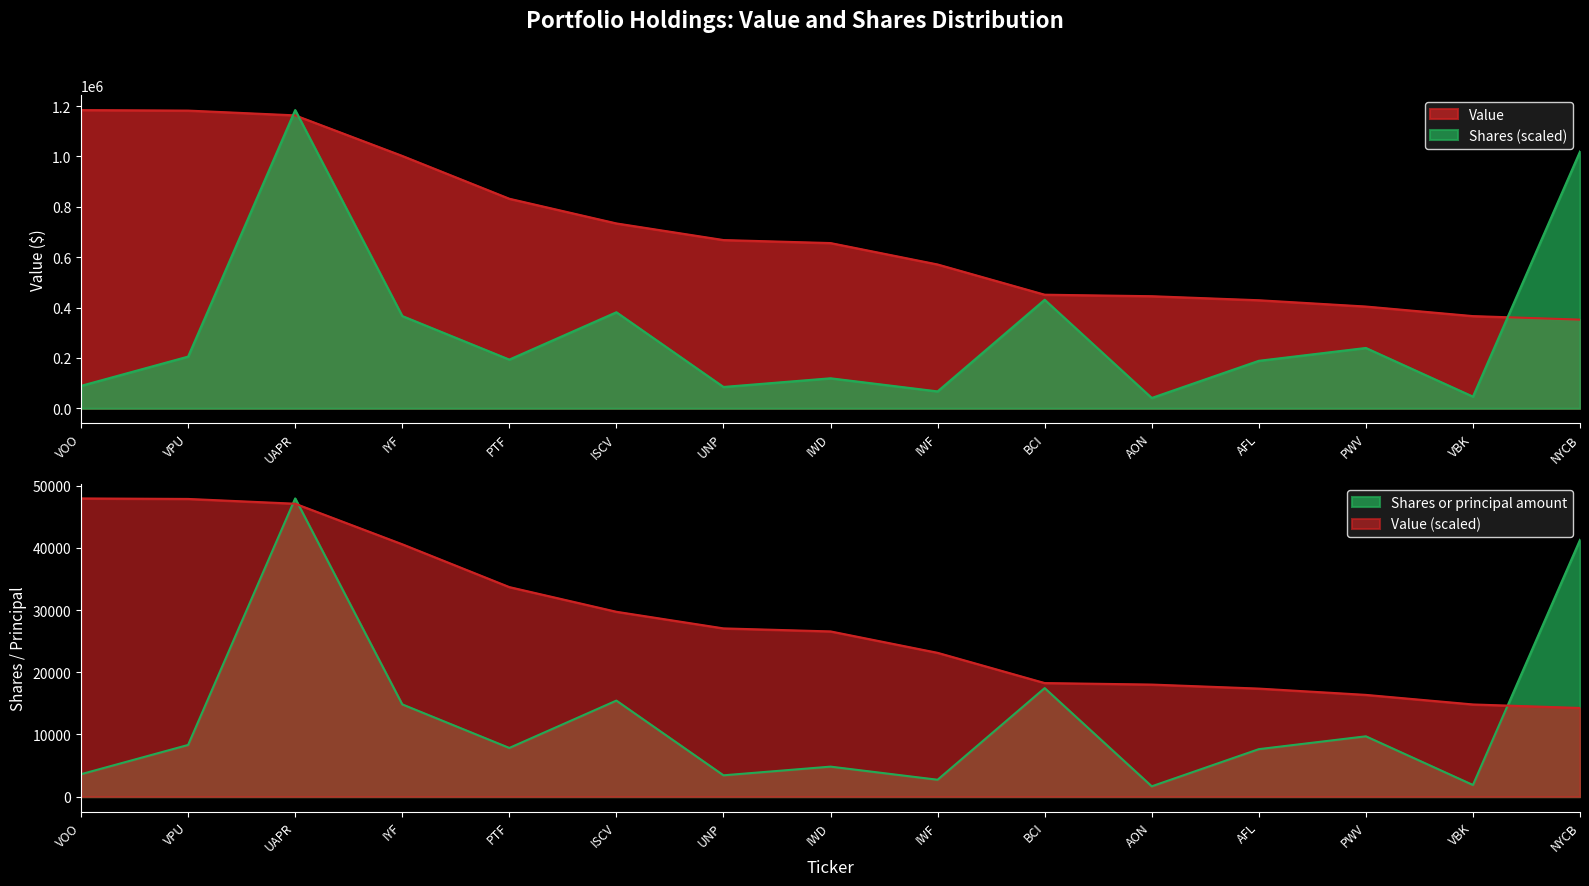

At how many categories does at least one series exceed 204401?

15